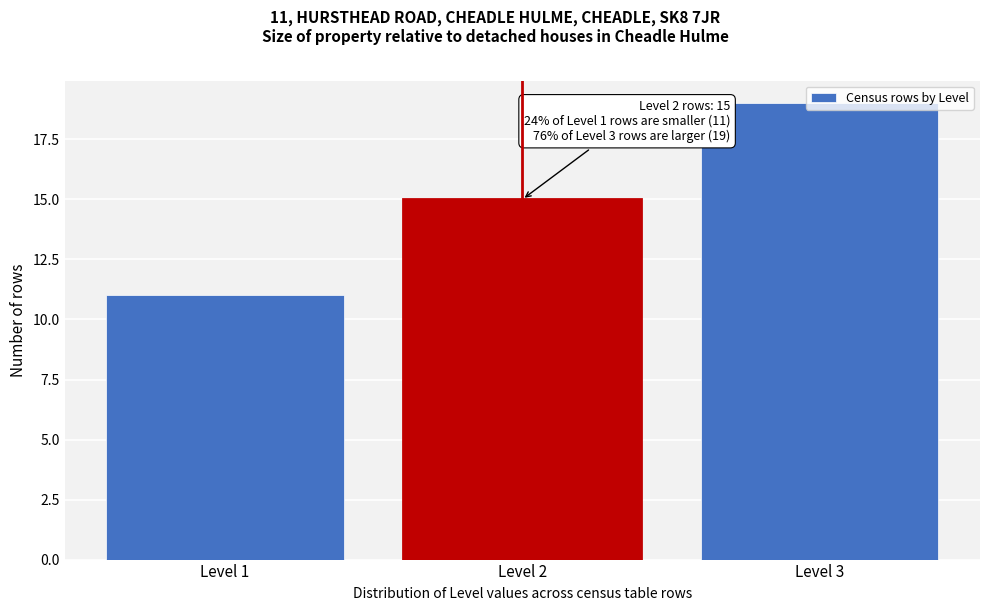

What is the sum of all values?

45